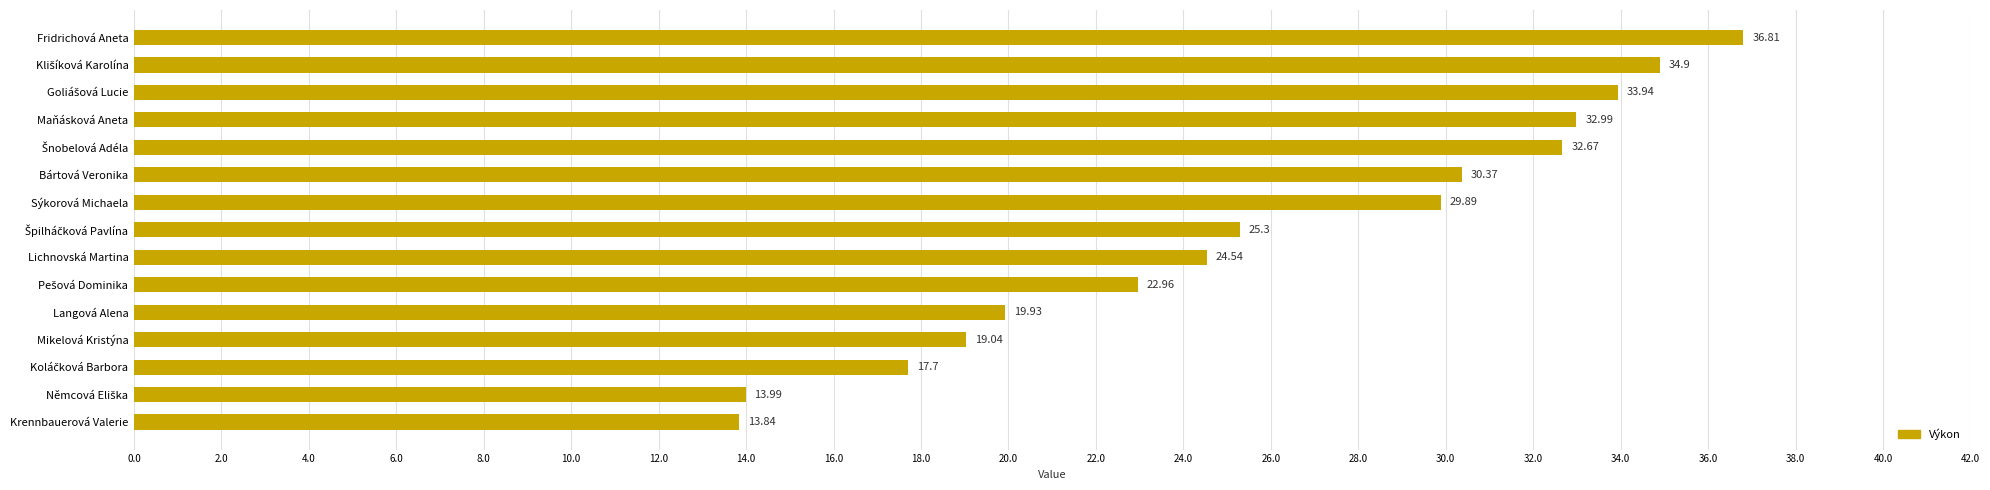

Which label corresponds to the smallest value in the chart?

Krennbauerová Valerie